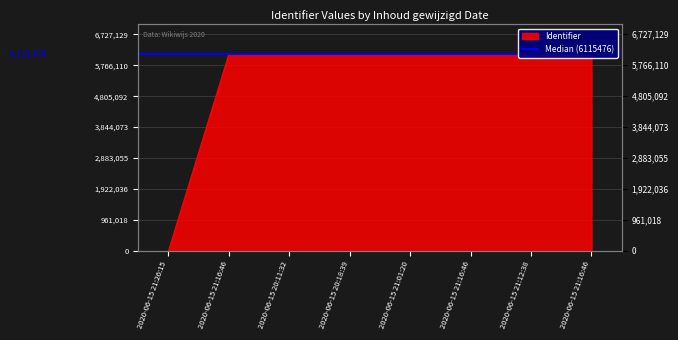

Which label corresponds to the largest value in the chart?

2020-06-15 21:16:46